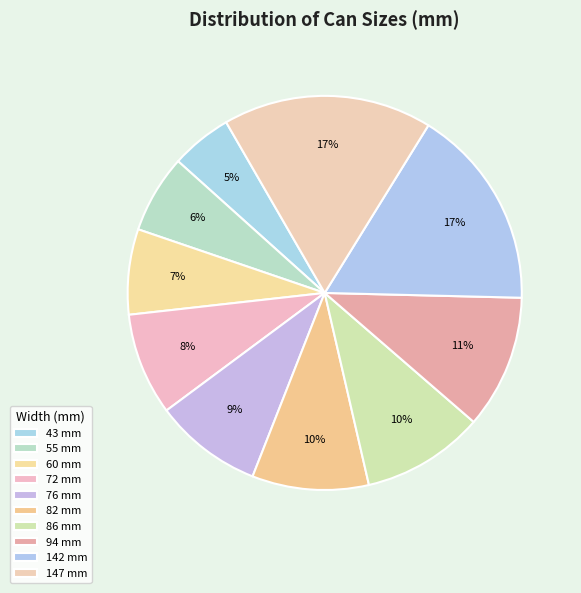

Rank the categories by value from highest to lowest.

147, 142, 94, 86, 82, 76, 72, 60, 55, 43